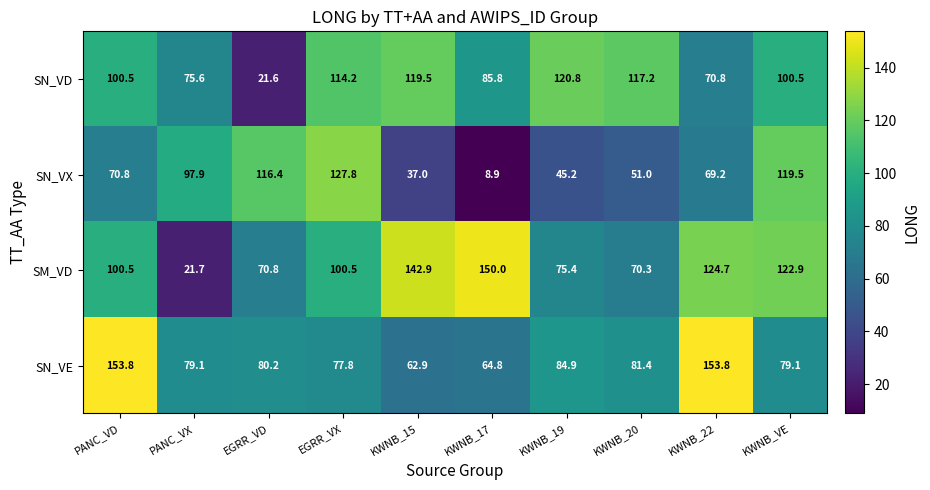

At which category does the chart reach its minimum across all series?

KWNB_17